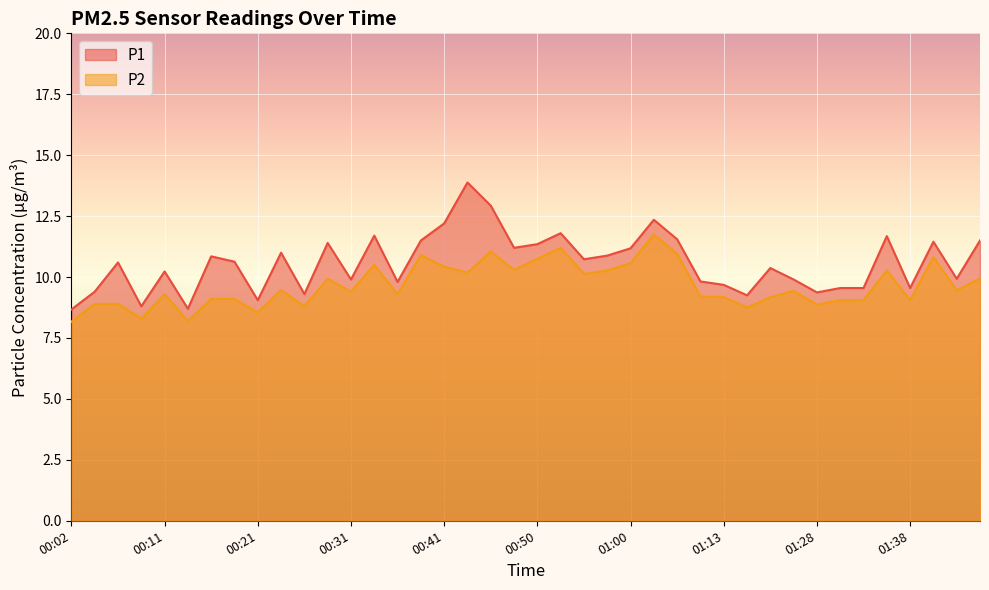

True or false: P2 and P1 cross at least once.

False